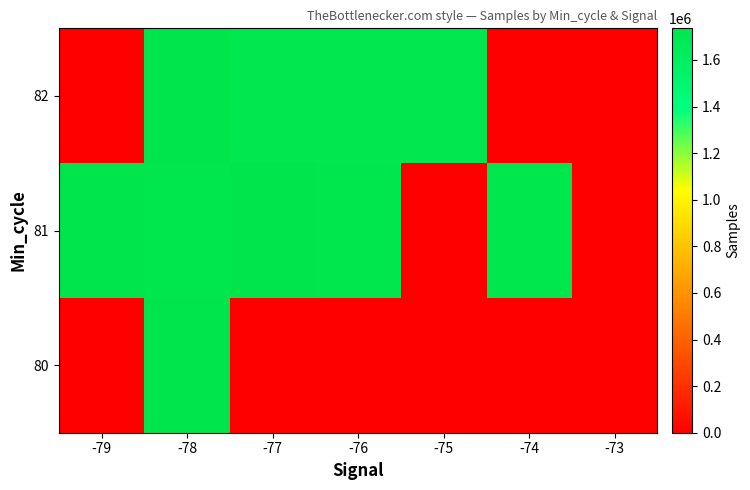

Which label corresponds to the smallest value in the chart?

-79